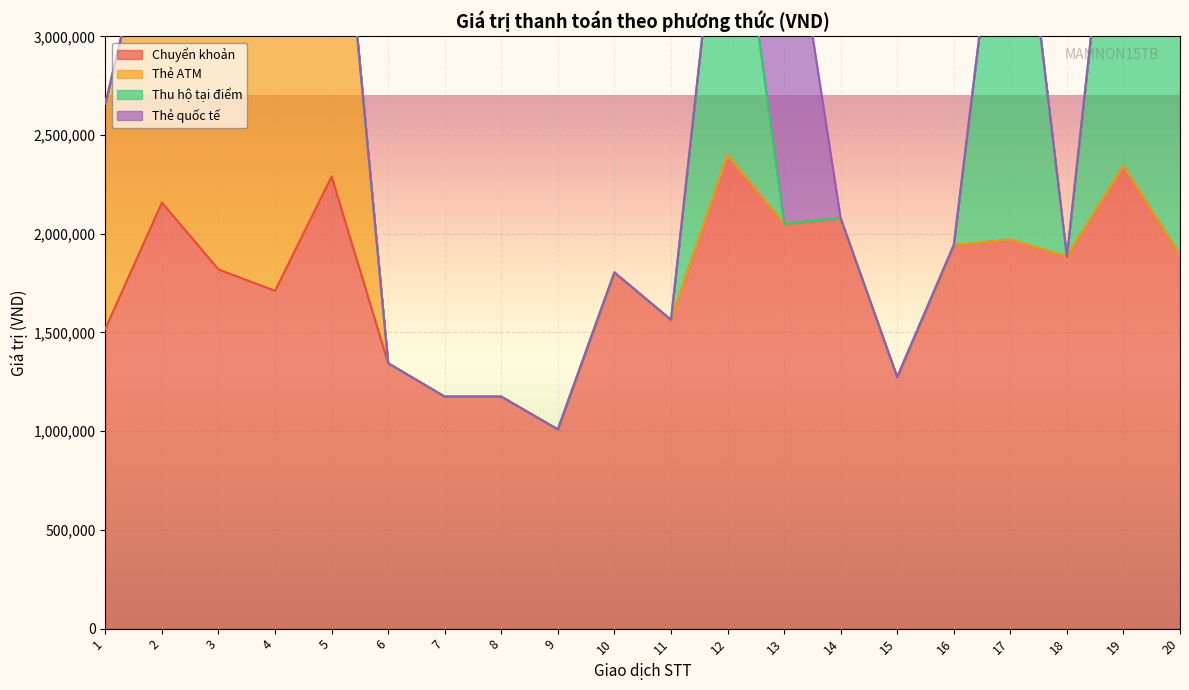

Reading left to right, transcribe all the data shown in this chart.

Chuyển khoản: 1=1519000	2=2158000	3=1819000	4=1711000	5=2290000	6=1344000	7=1175000	8=1175000	9=1009000	10=1804000	11=1564000	12=2398000	13=2050000	14=2078000	15=1274000	16=1942000	17=1970000	18=1884000	19=2344000	20=1891000
Thẻ ATM: 1=1139000	2=1711000	3=2104000	4=1765000	5=2085000	6=0	7=0	8=0	9=0	10=0	11=0	12=0	13=0	14=0	15=0	16=0	17=0	18=0	19=0	20=0
Thu hộ tại điểm: 1=0	2=0	3=0	4=0	5=0	6=0	7=0	8=0	9=0	10=0	11=0	12=1765000	13=0	14=0	15=0	16=0	17=2318000	18=0	19=2158000	20=1858000
Thẻ quốc tế: 1=0	2=0	3=0	4=0	5=0	6=0	7=0	8=0	9=0	10=0	11=0	12=0	13=1885000	14=0	15=0	16=0	17=0	18=0	19=0	20=0